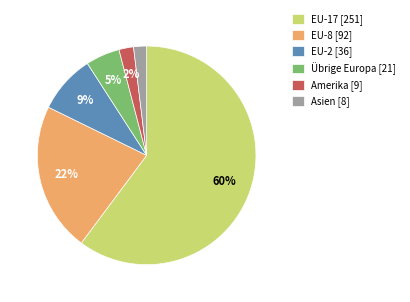

To the nearest percent, what is the difference between the largest and smallest slice percentages?

58%